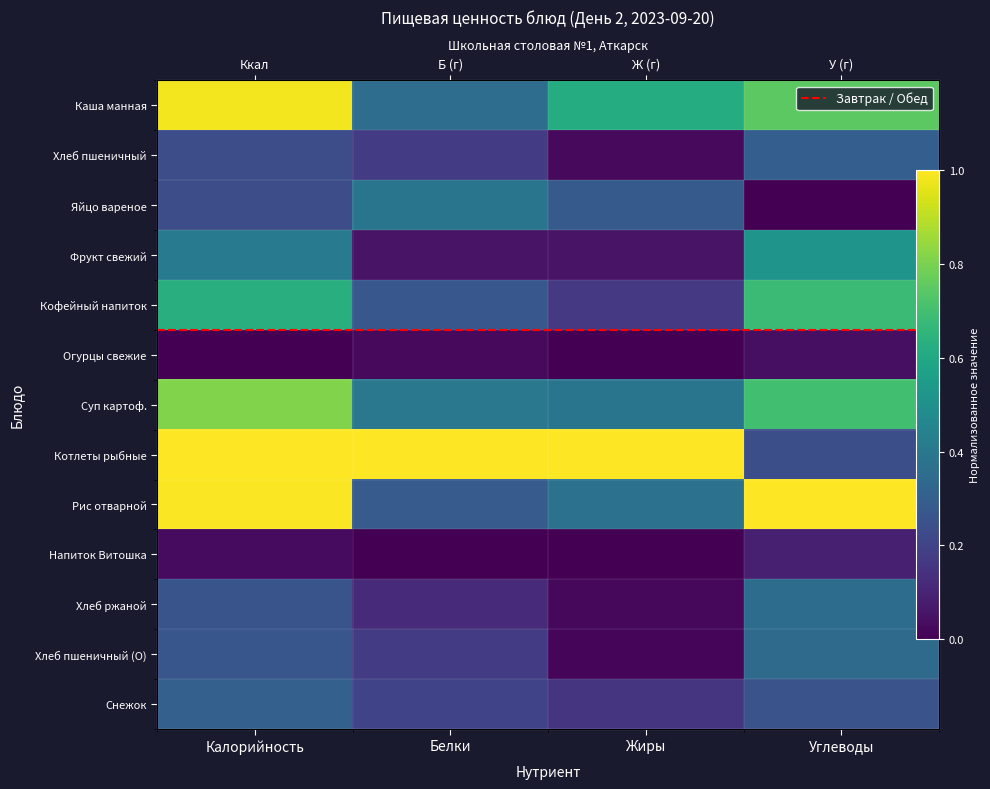

At which category does the chart reach its minimum across all series?

Углеводы